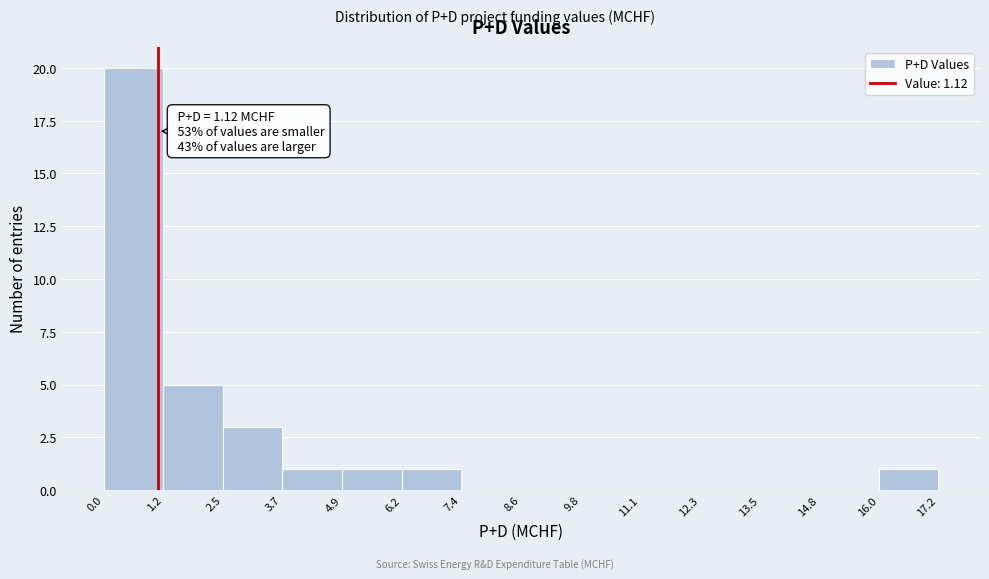

Which range on the x-axis has the tallest bar?

0.0 to 1.2